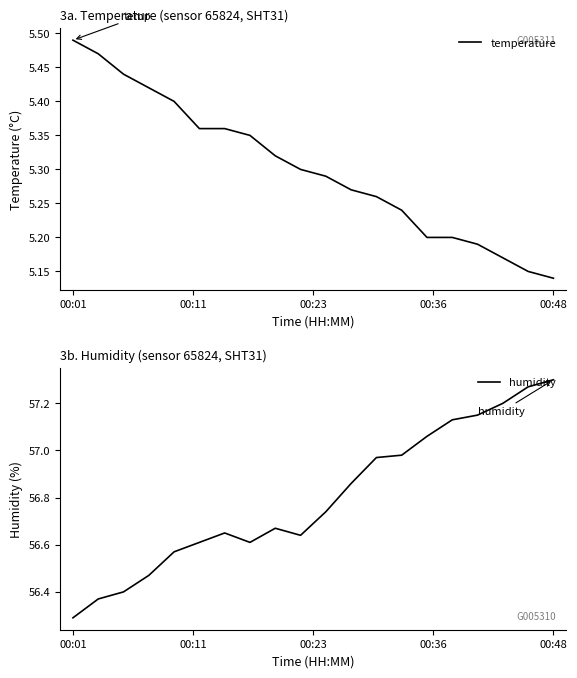

Between 8 and 15, which series saw the biggest shift?

humidity